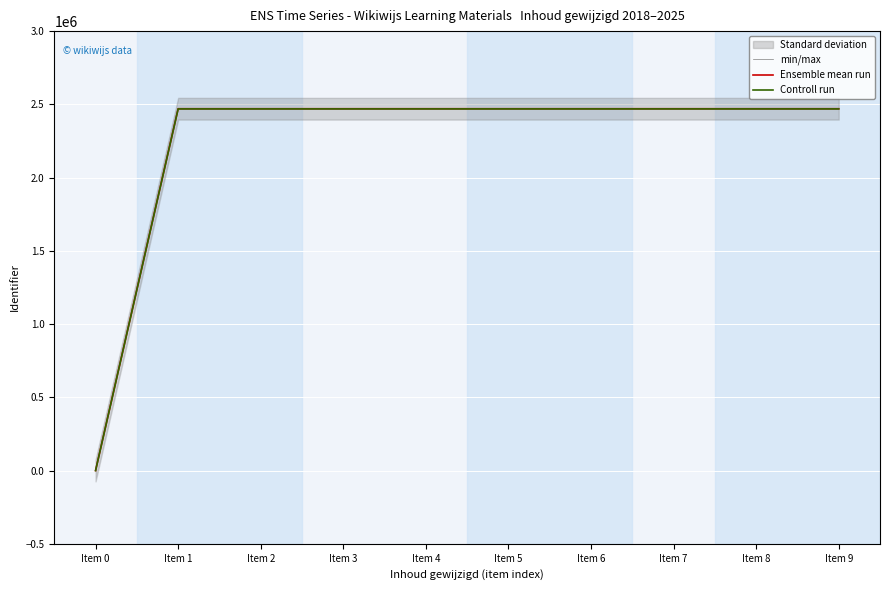

What is the sum of all Controll run values?

22219954.5